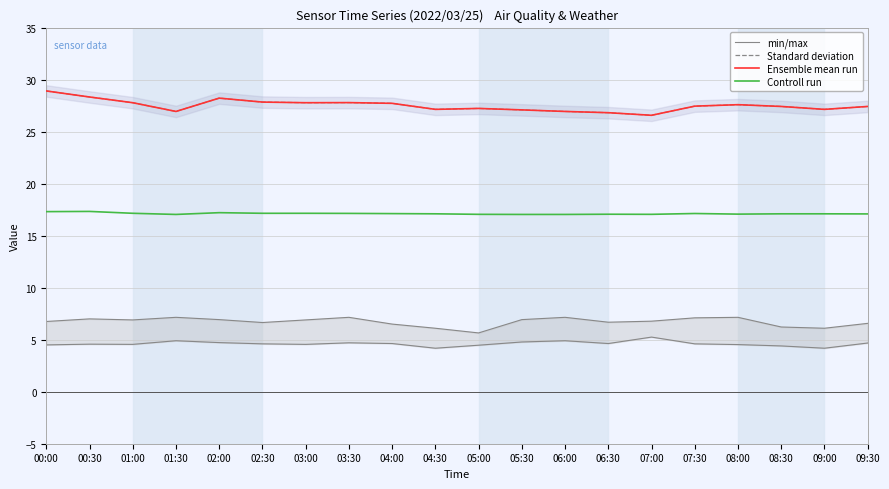

Which series has the largest total across all categories?

Standard deviation